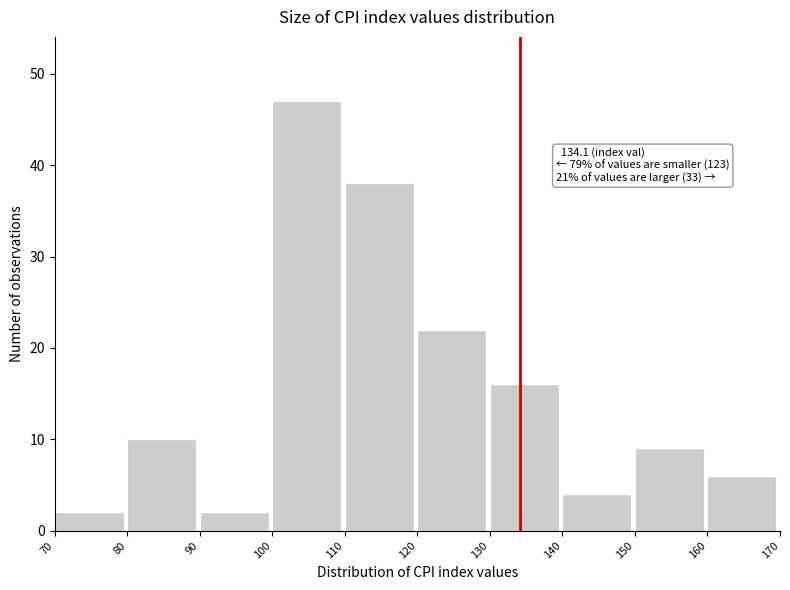

Which range on the x-axis has the tallest bar?

100 to 110